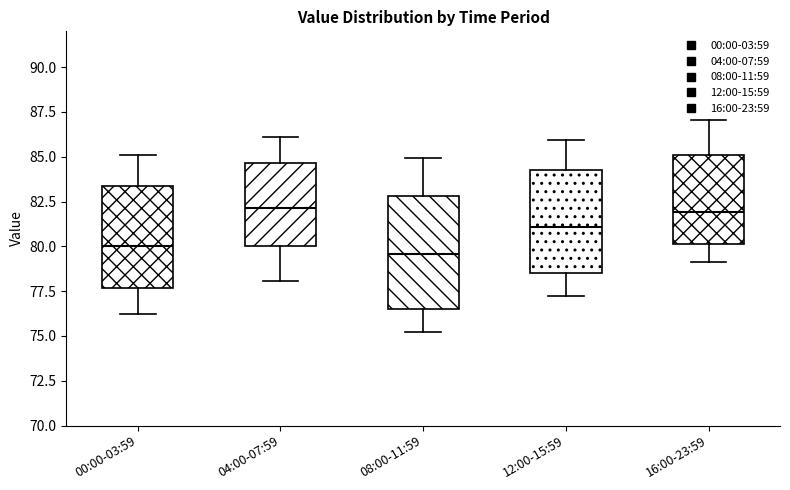

Which box is the tallest, from its lower edge to its upper edge?

08:00-11:59